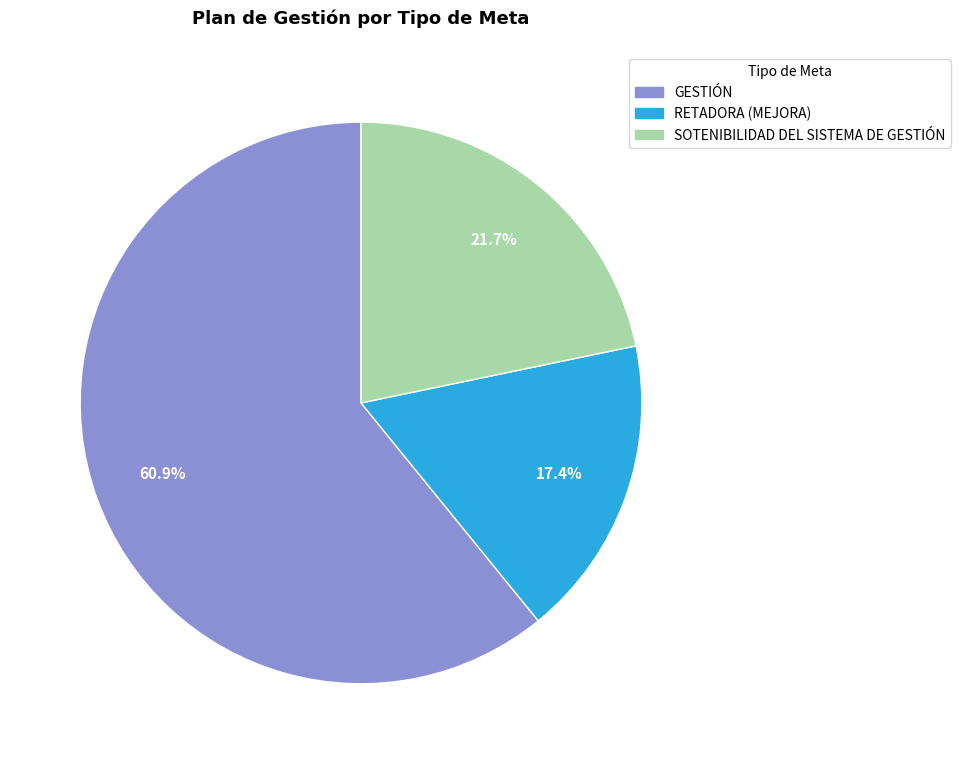

The SOTENIBILIDAD DEL SISTEMA DE GESTIÓN slice represents 33% of the pie. True or false?

False